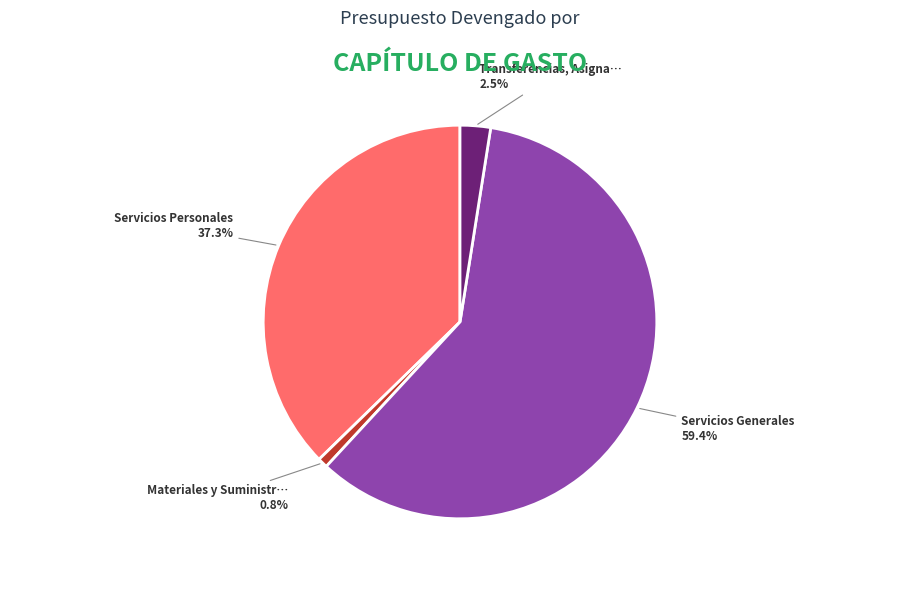

Is there any slice that represents more than half of the pie?

Yes